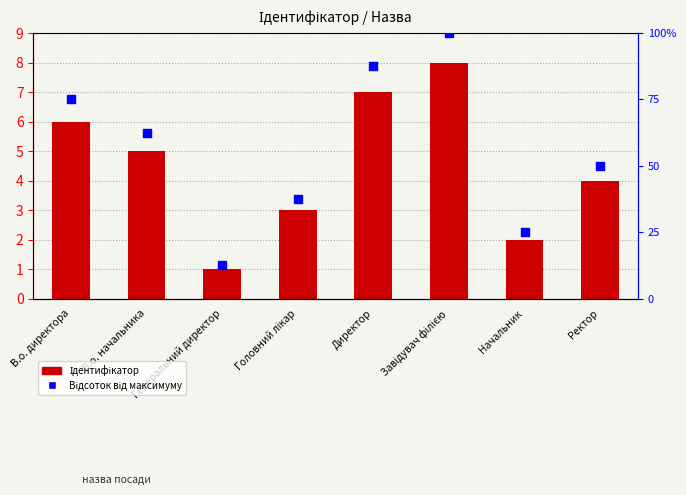

Which series has the largest total across all categories?

Відсоток від максимуму